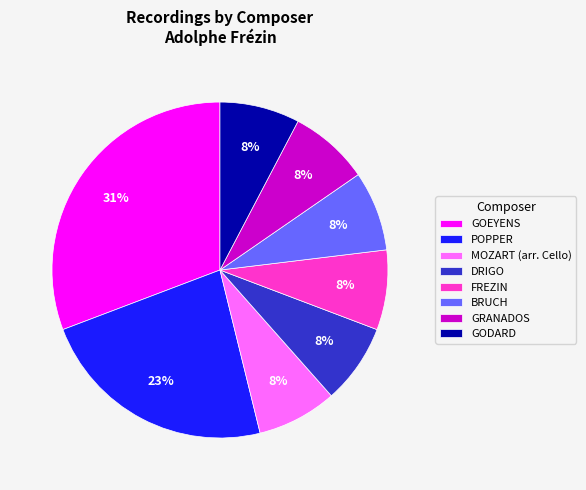

Is the sum of GODARD and FREZIN greater than half?

No